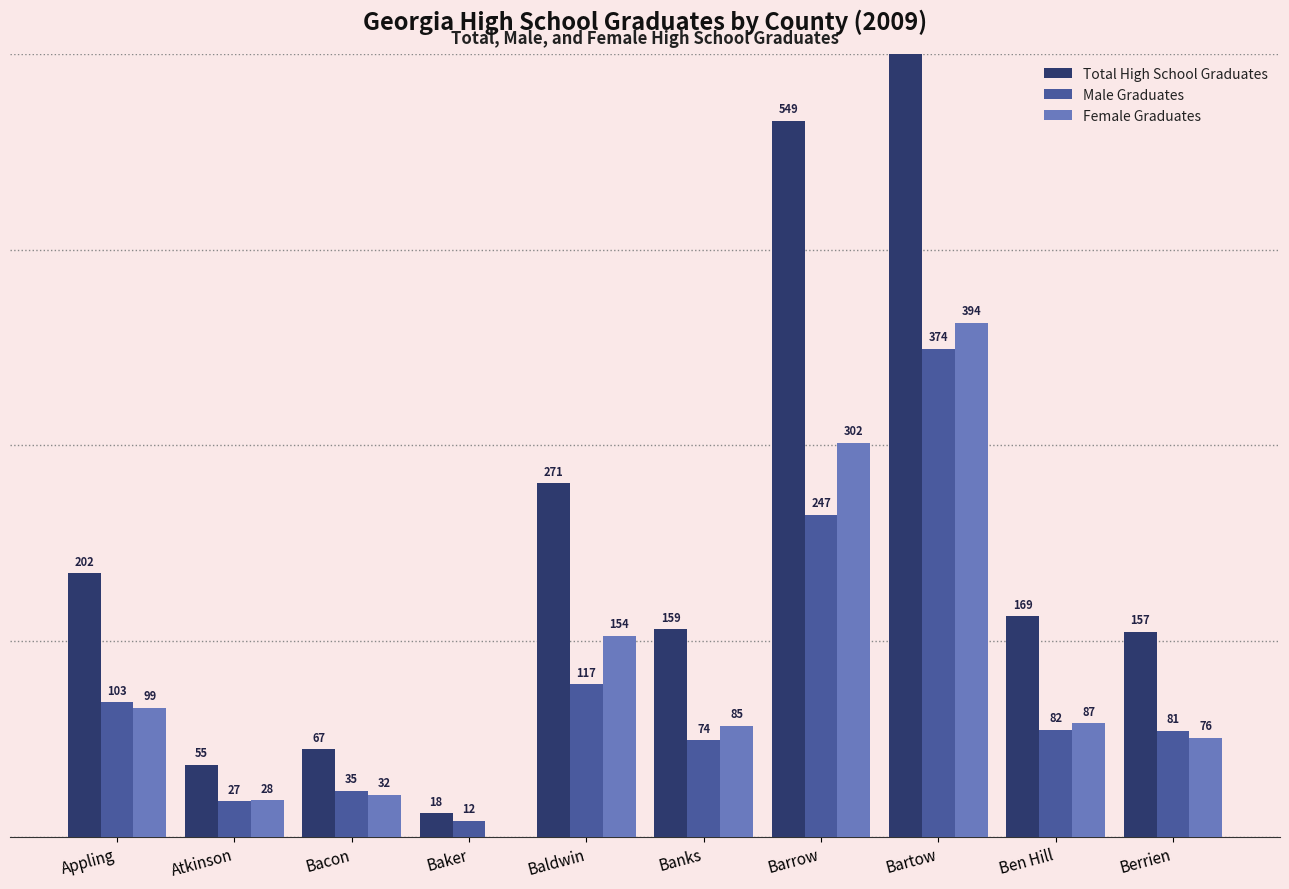

List the labels in order of Female Graduates value, smallest first.

Baker, Atkinson, Bacon, Berrien, Banks, Ben Hill, Appling, Baldwin, Barrow, Bartow